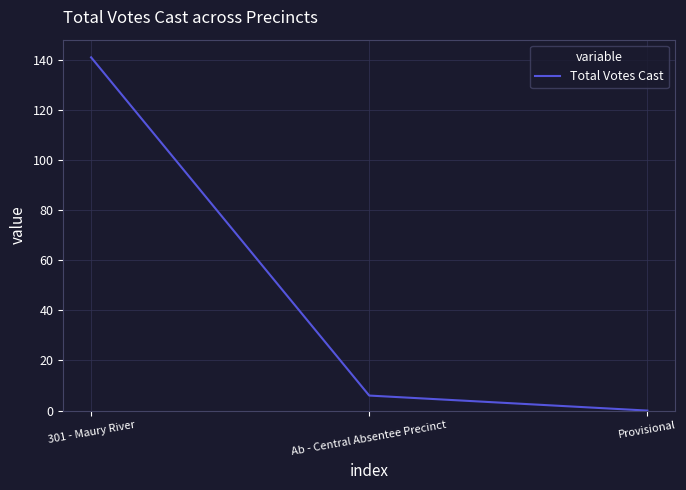

Is it true that the value at Provisional is 0?

True